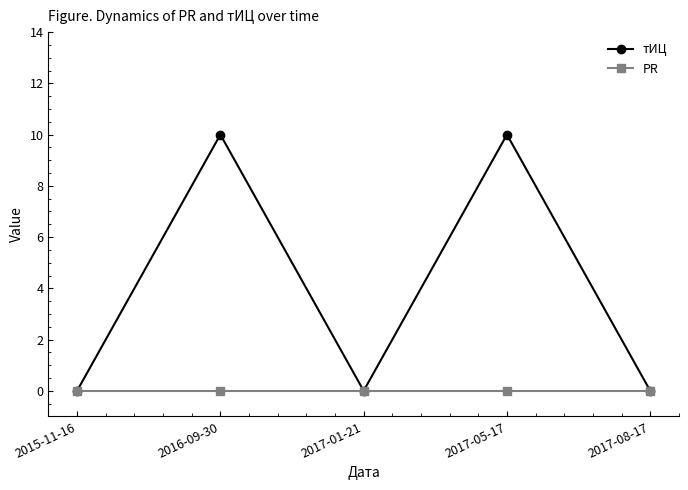

Reading right to left, extract all data points from this chart.

тИЦ: 2017-08-17=0	2017-05-17=10	2017-01-21=0	2016-09-30=10	2015-11-16=0
PR: 2017-08-17=0	2017-05-17=0	2017-01-21=0	2016-09-30=0	2015-11-16=0